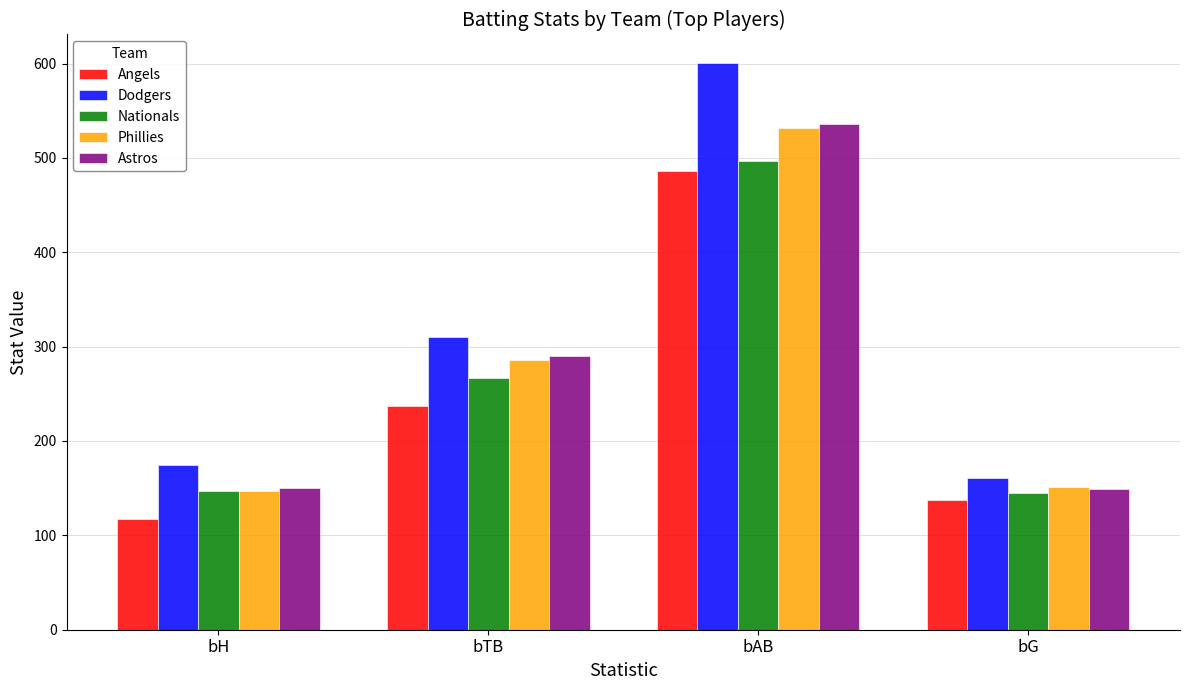

At which category is the sum across all series the highest?

bAB